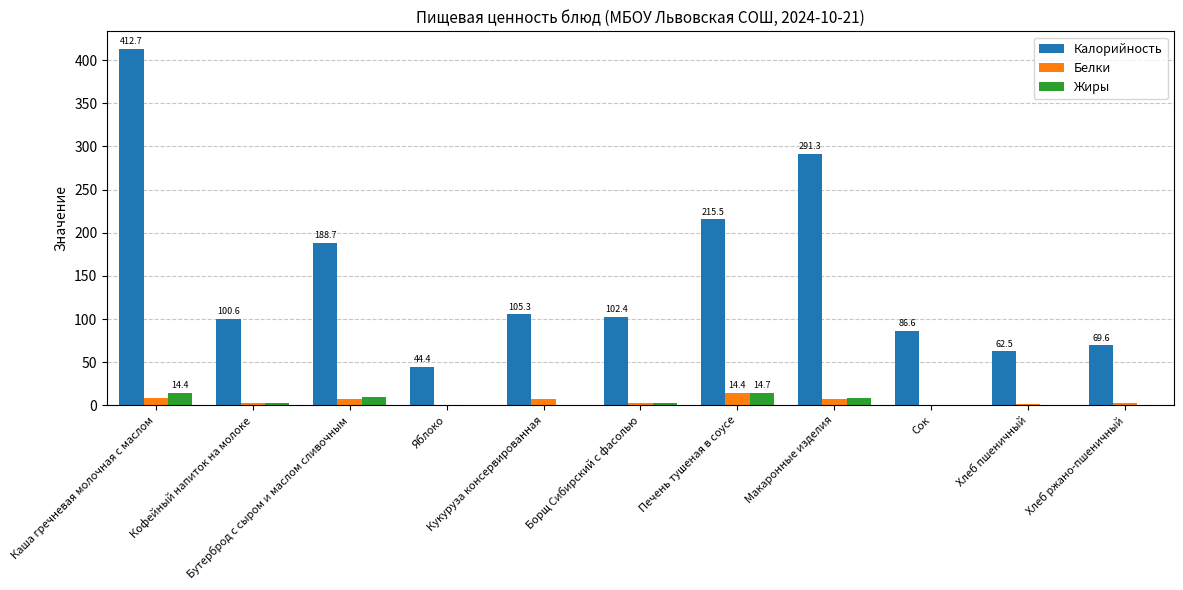

At which category is the sum across all series the highest?

Каша гречневая молочная с маслом